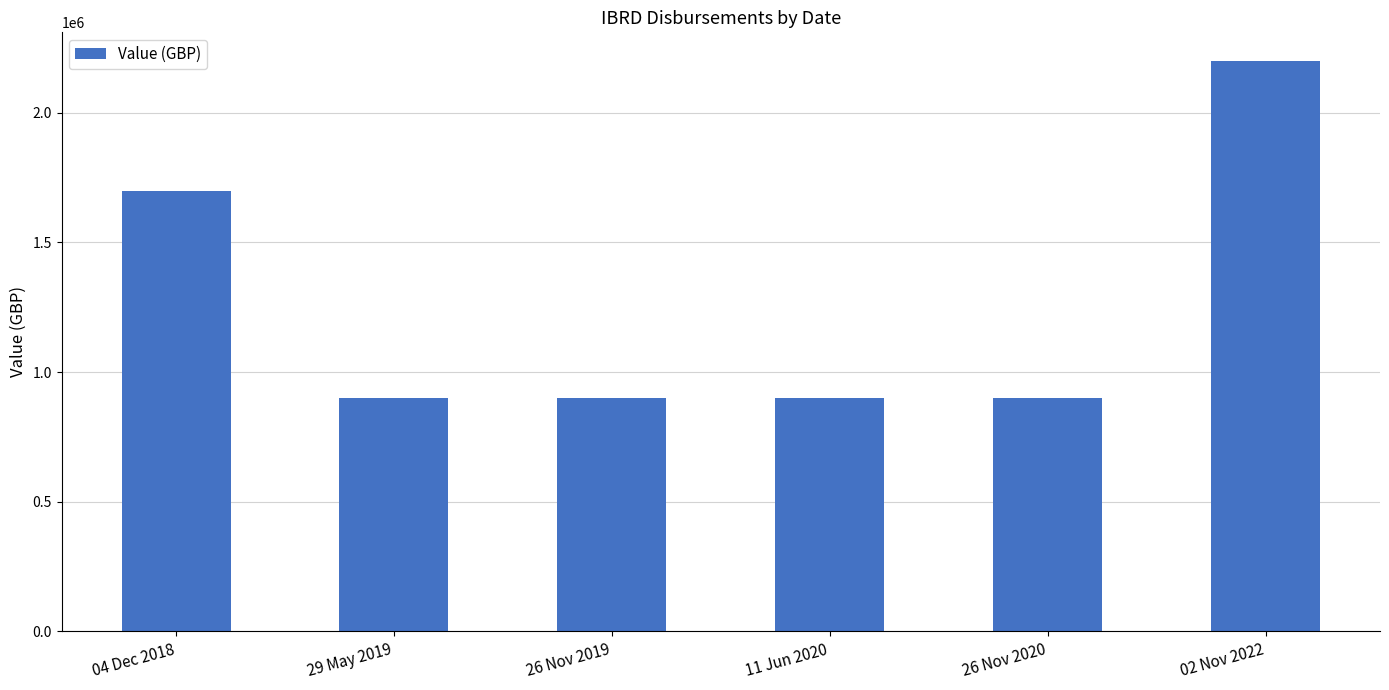

What is the label of the 6th bar from the right?

04 Dec 2018